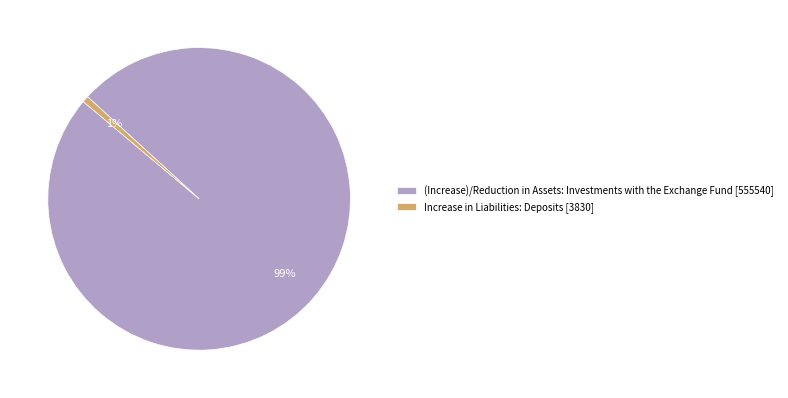

Is there any slice that represents more than half of the pie?

Yes